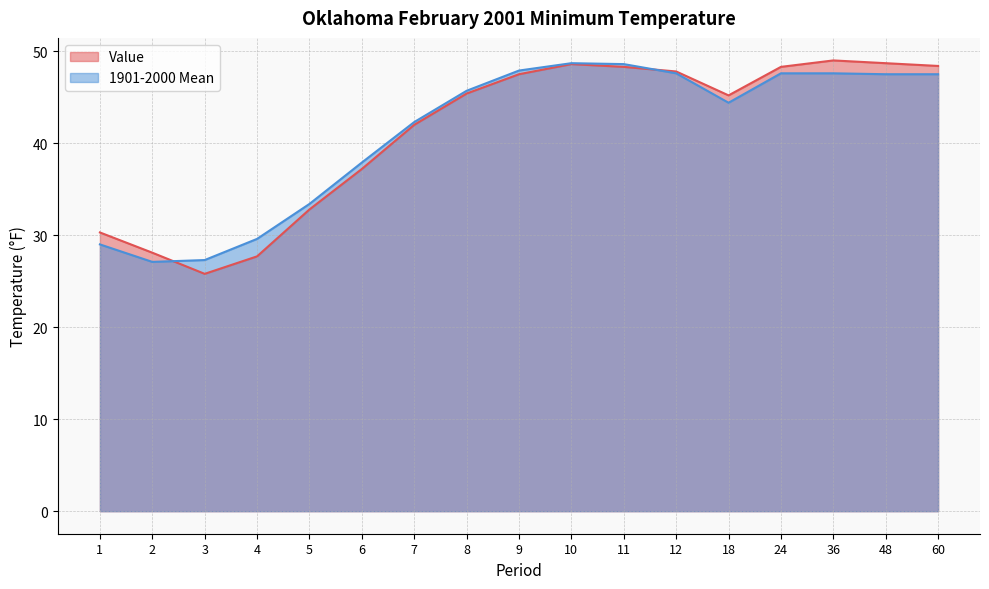

What are all the series names shown in the legend?

Value, 1901-2000 Mean